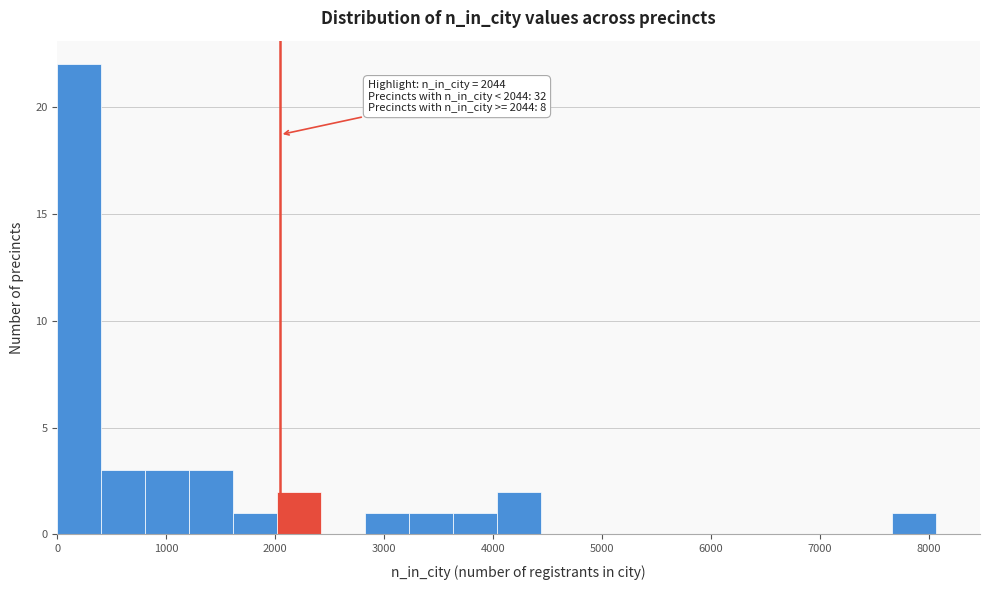

Which range on the x-axis has the tallest bar?

0 to 400